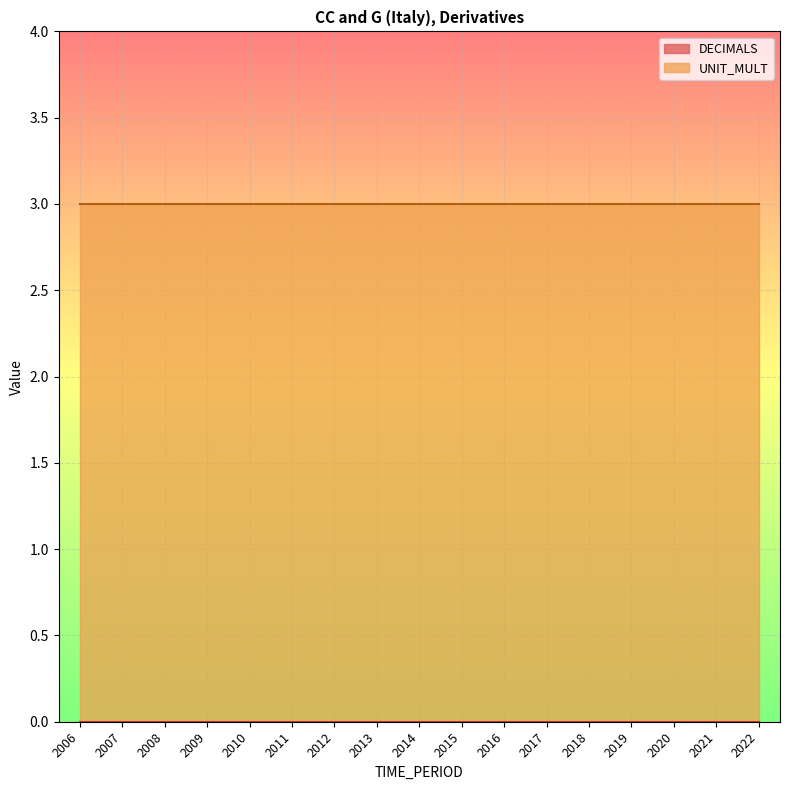

How many lines are shown in the chart?

2